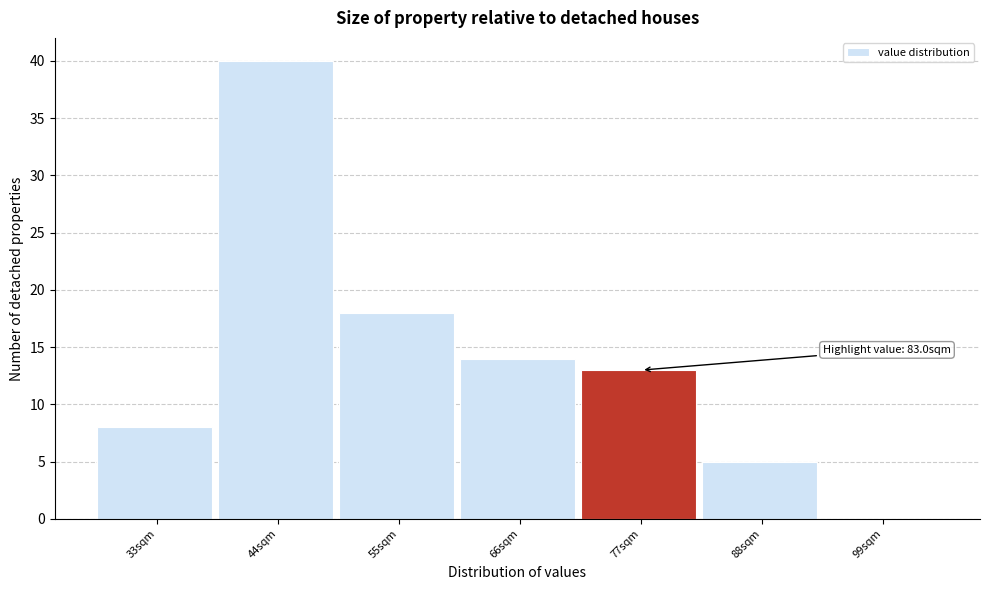

Reading left to right, transcribe all the data shown in this chart.

33sqm=8	44sqm=40	55sqm=18	66sqm=14	77sqm=13	88sqm=5	99sqm=0